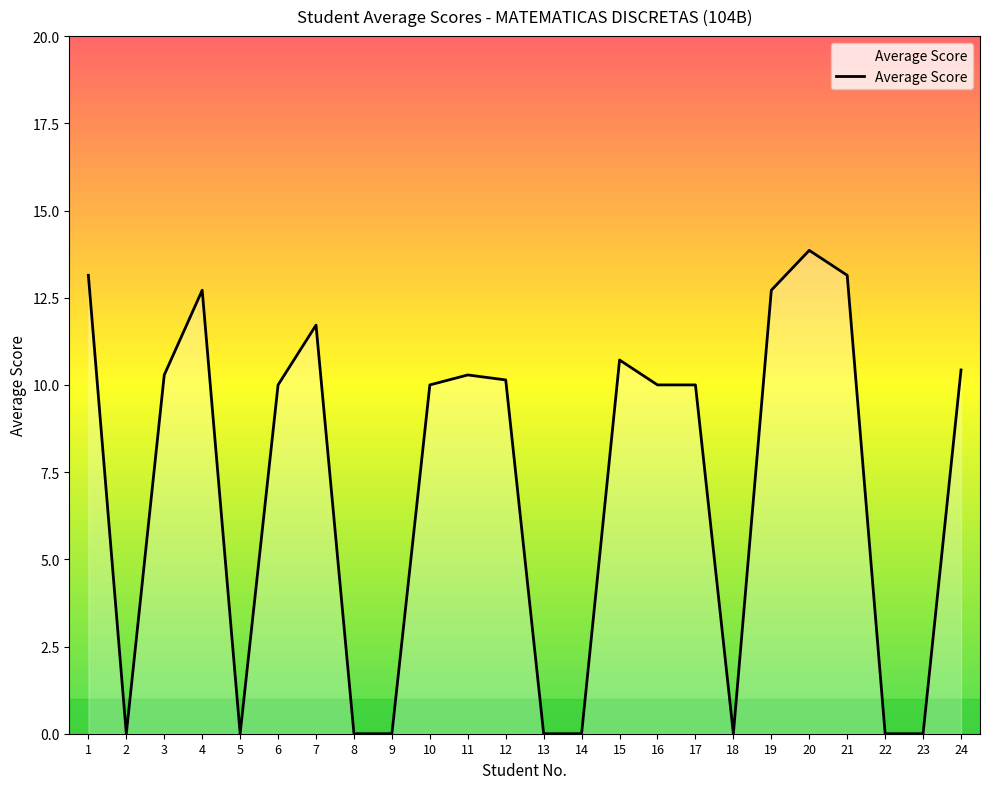

Which has a higher value, 21 or 16?

21